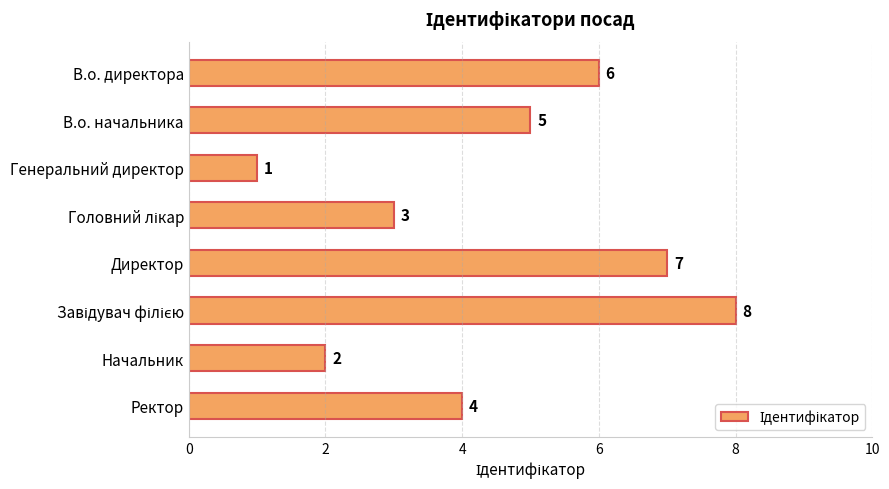

Is it true that the value at Директор is 7?

True